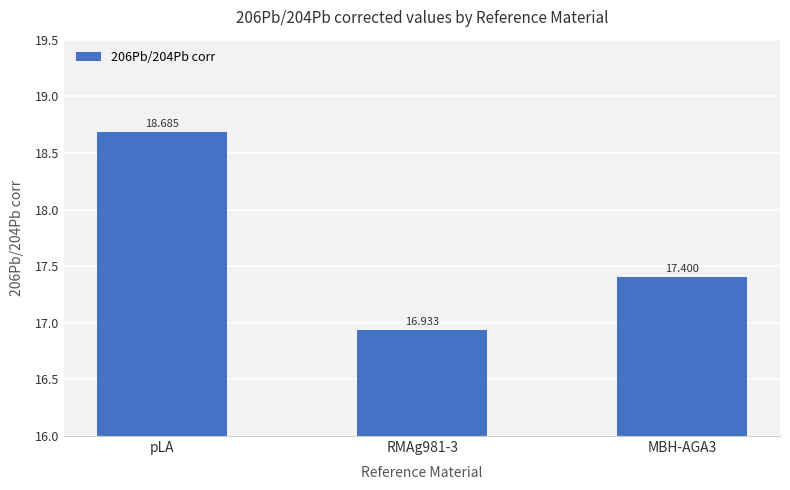

Is it true that the value at MBH-AGA3 is 17.4?

True